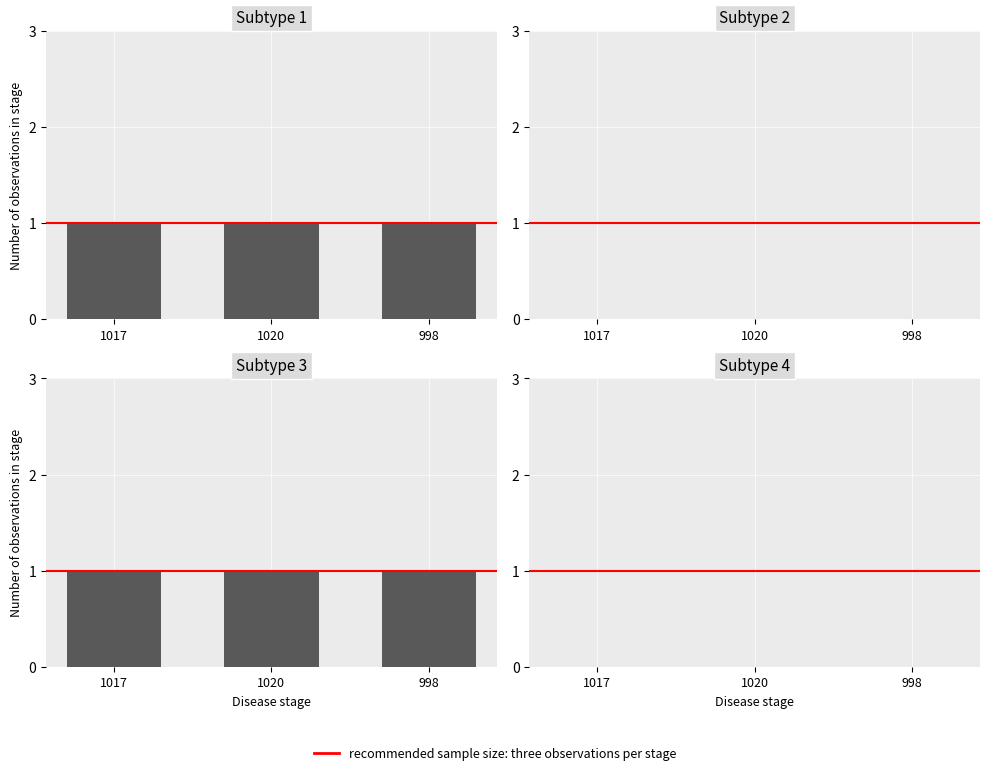

Is it true that featured equals 0 at 1020?

True